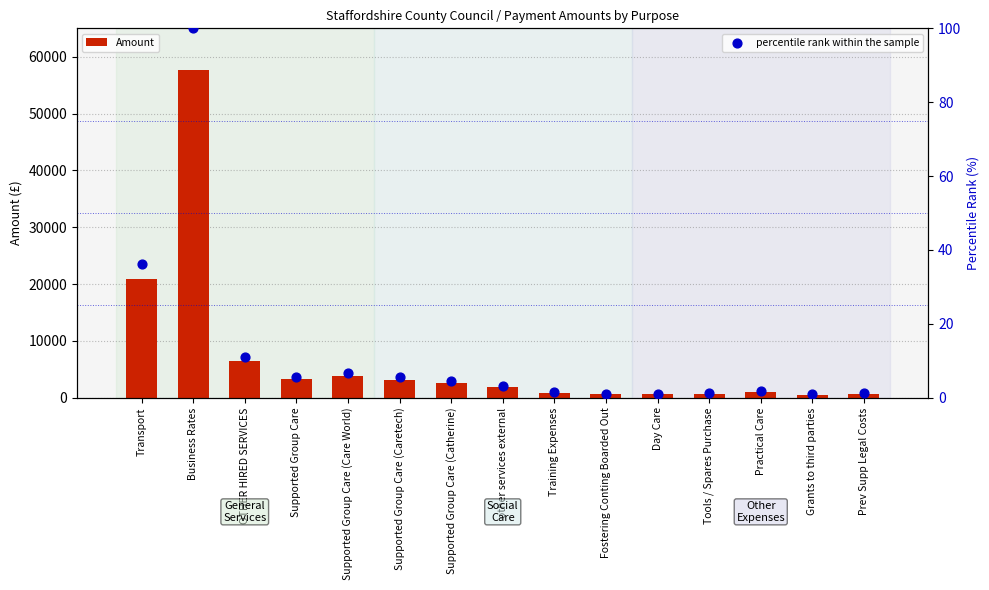

What is the total value across all series at Training Expenses?

866.5